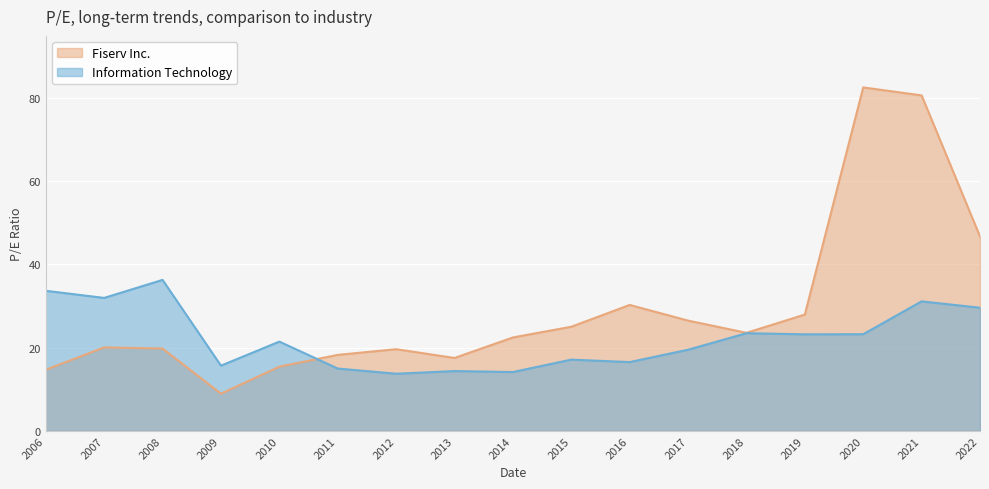

Between 2020 and 2021, which series saw the biggest shift?

Information Technology